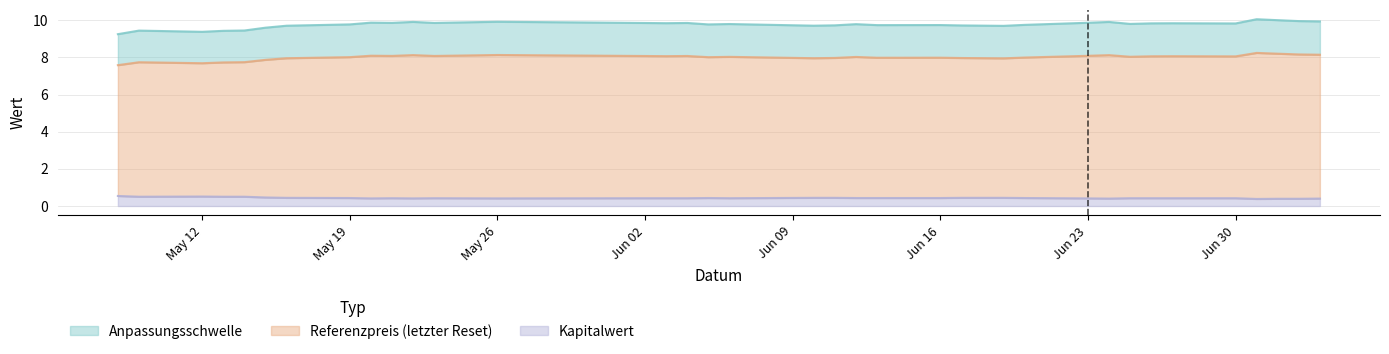

What is the smallest value displayed?

0.4